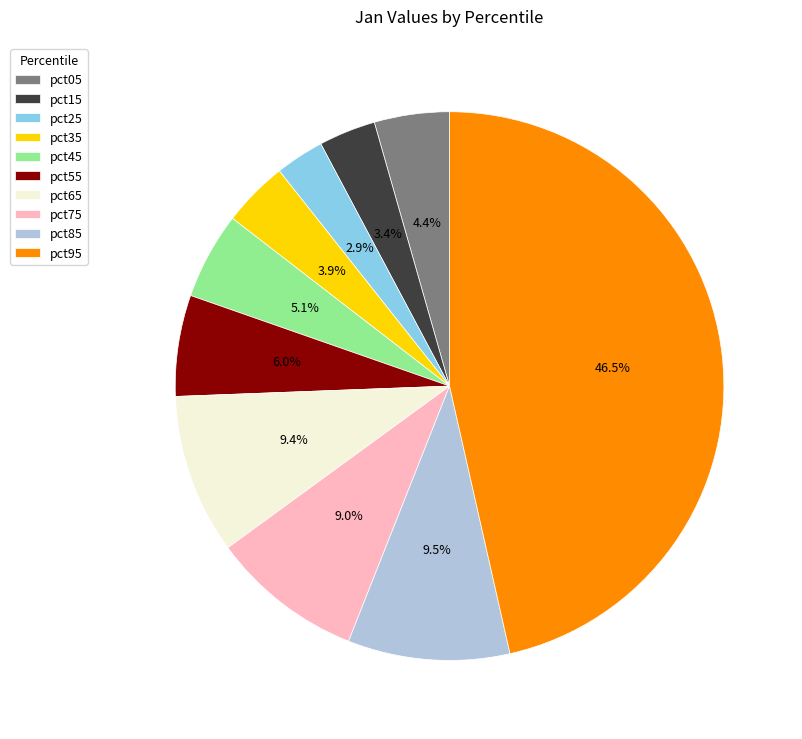

The pct75 slice represents 18% of the pie. True or false?

False